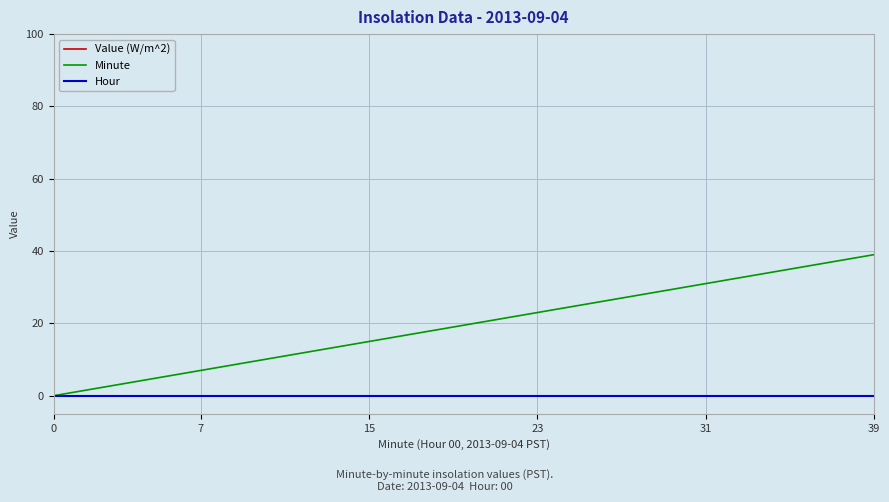

True or false: Value (W/m^2) has more than 2 points higher than both neighbors.

False